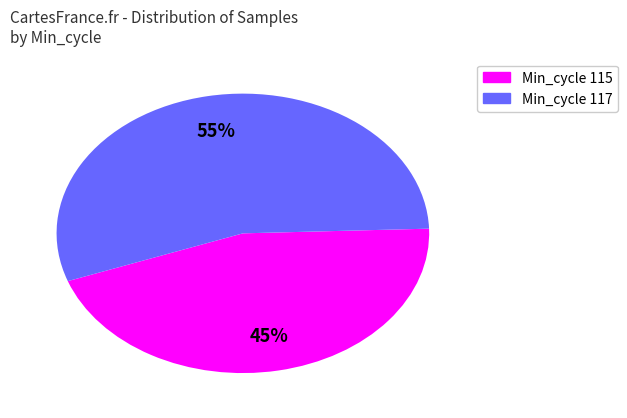

To the nearest percent, what is the average slice percentage?

50%